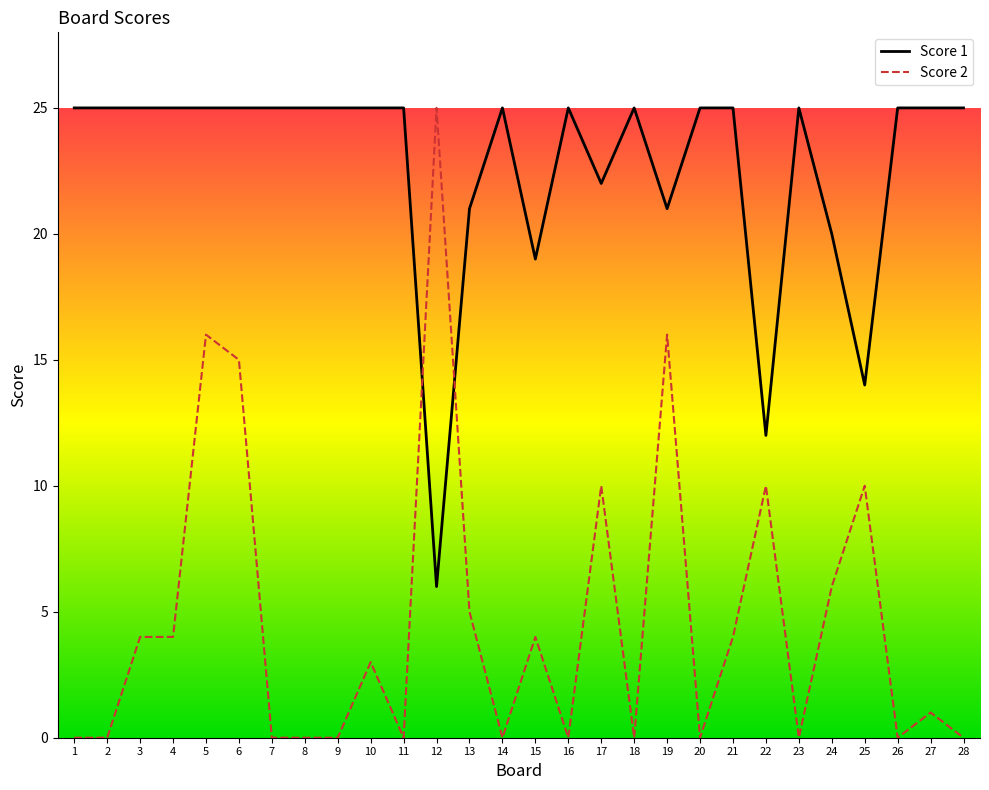

How many values in the Score 1 series are below 25?

8